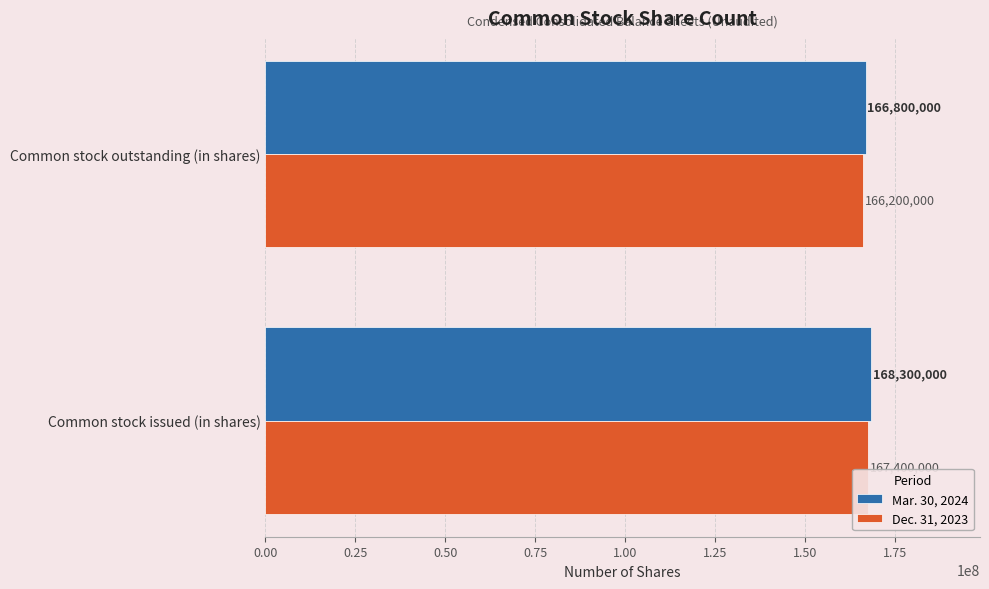

The Dec. 31, 2023 series shows 88778342 at Common stock outstanding (in shares). True or false?

False